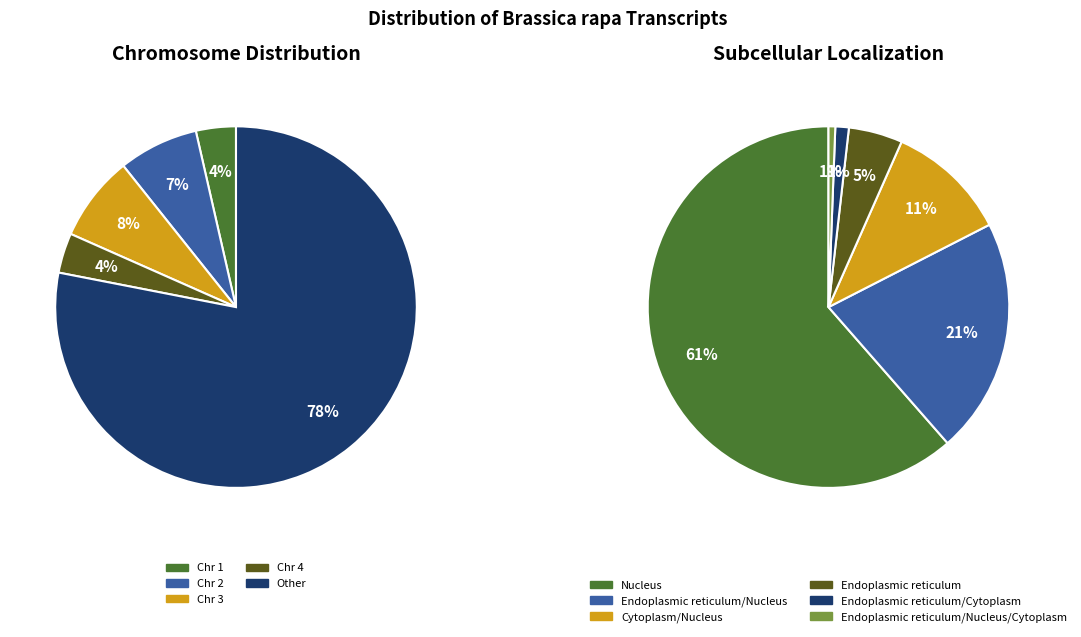

Which has a higher value, Endoplasmic reticulum/Nucleus or Cytoplasm/Nucleus?

Endoplasmic reticulum/Nucleus